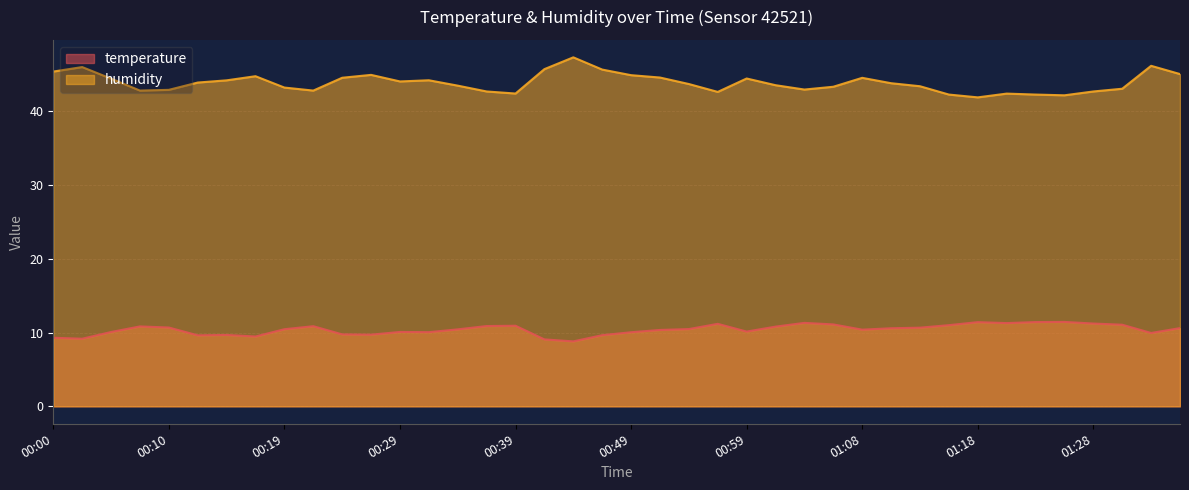

What is the difference between the second highest and second lowest values in the temperature series?

2.3